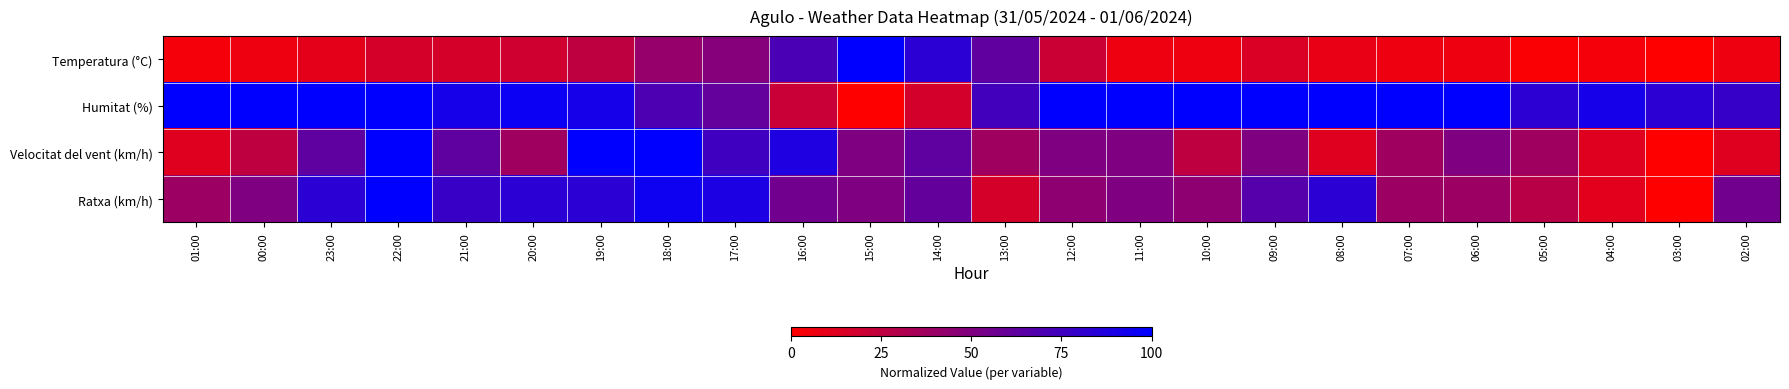

Rank the series by their maximum value, from highest to lowest.

Temperatura (°C), Humitat (%), Velocitat del vent (km/h), Ratxa (km/h)